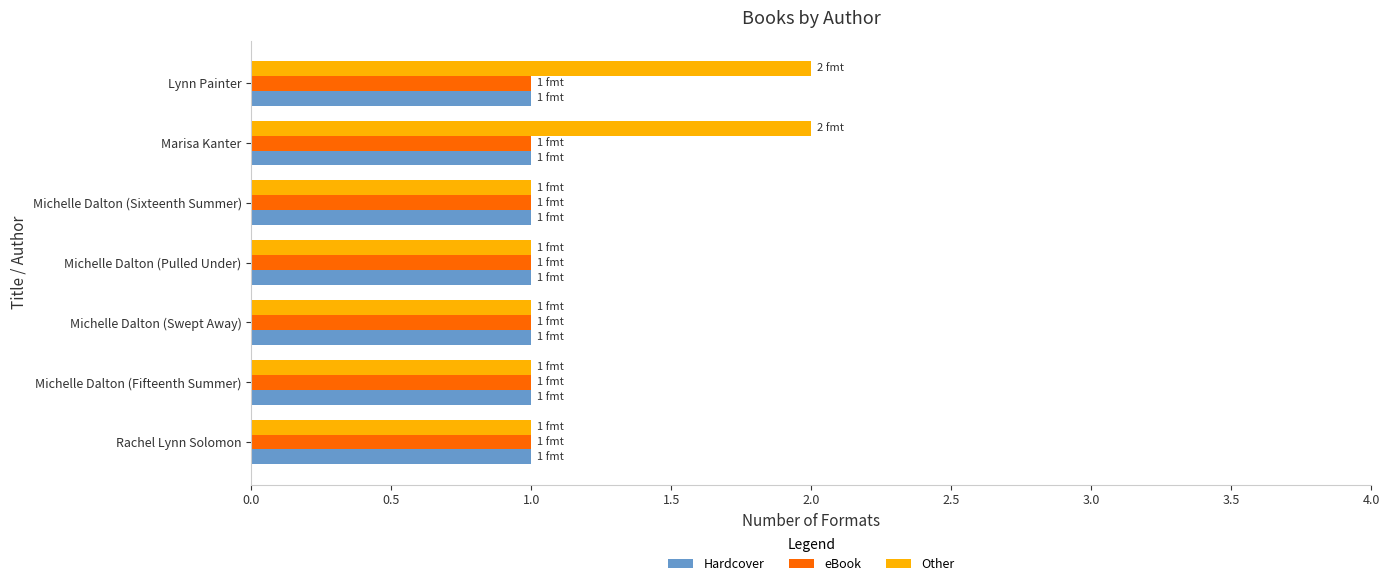

Which series has the largest total across all categories?

Other